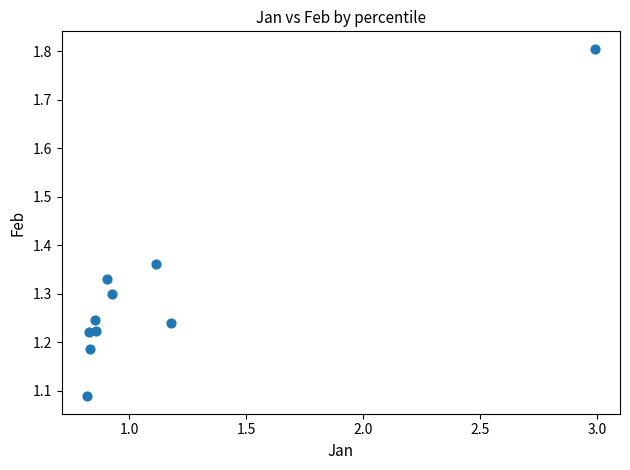

What is the range of X values (max minus min)?

2.2